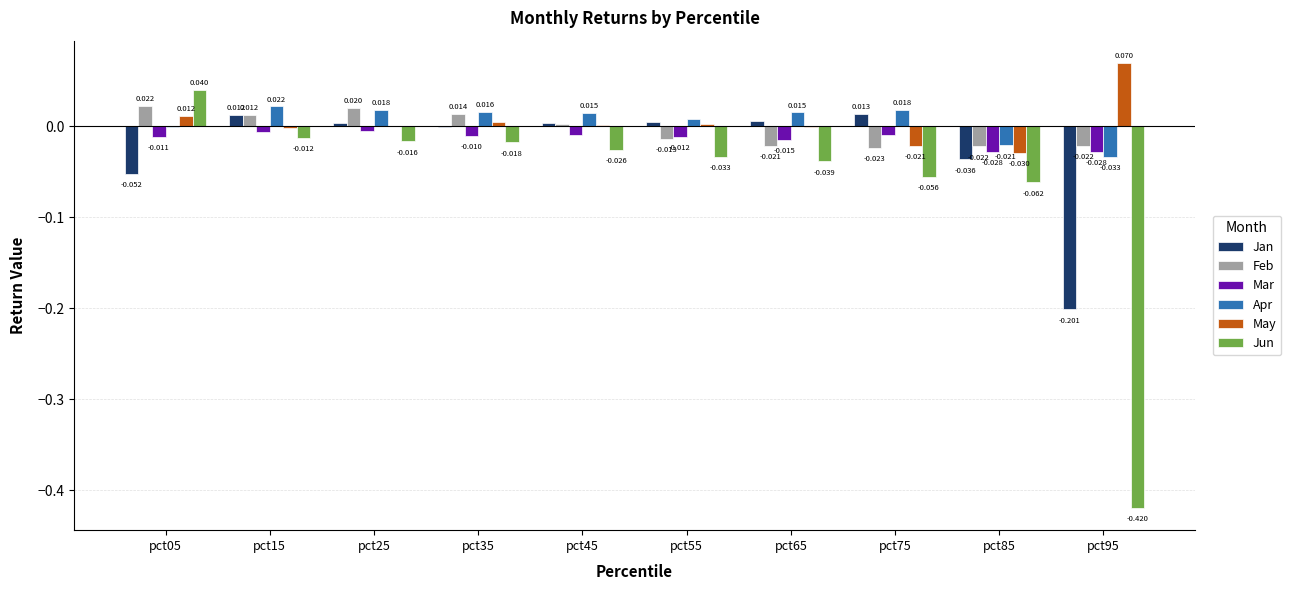

How many groups of bars are there?

10